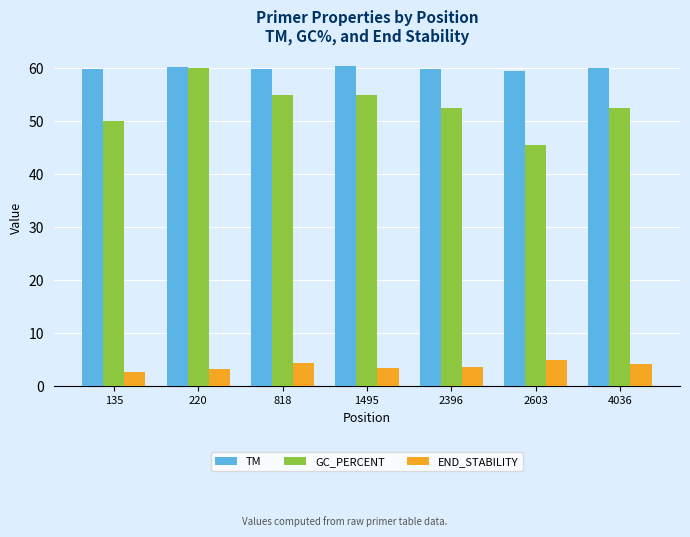

The GC_PERCENT series shows 74.2 at 2603. True or false?

False